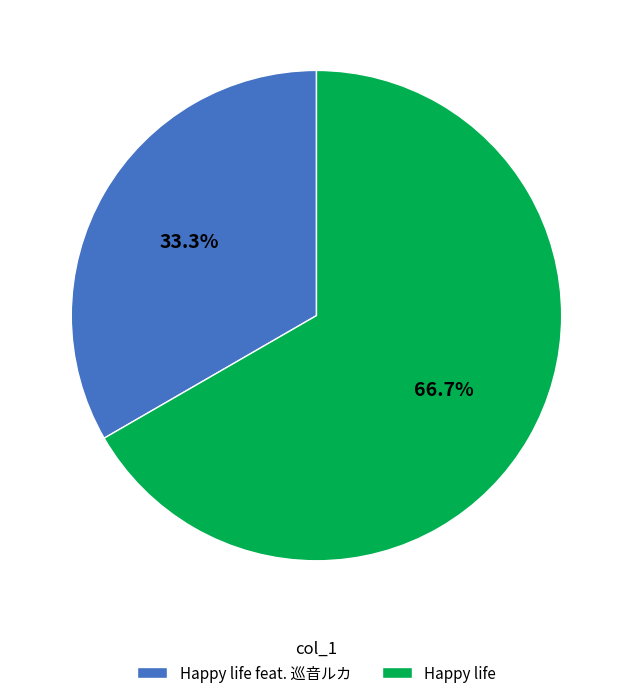

Combined, what portion of the pie is Happy life and Happy life feat. 巡音ルカ?

100.0%